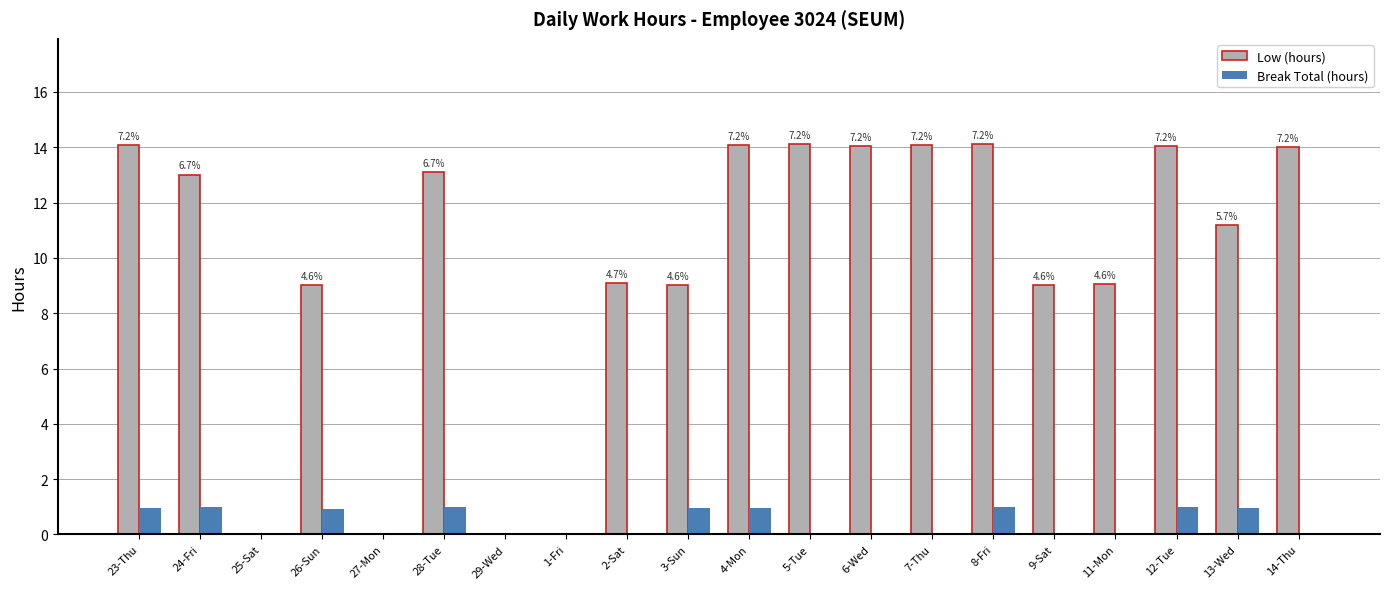

What is the sum of all Break Total (hours) values?

8.8